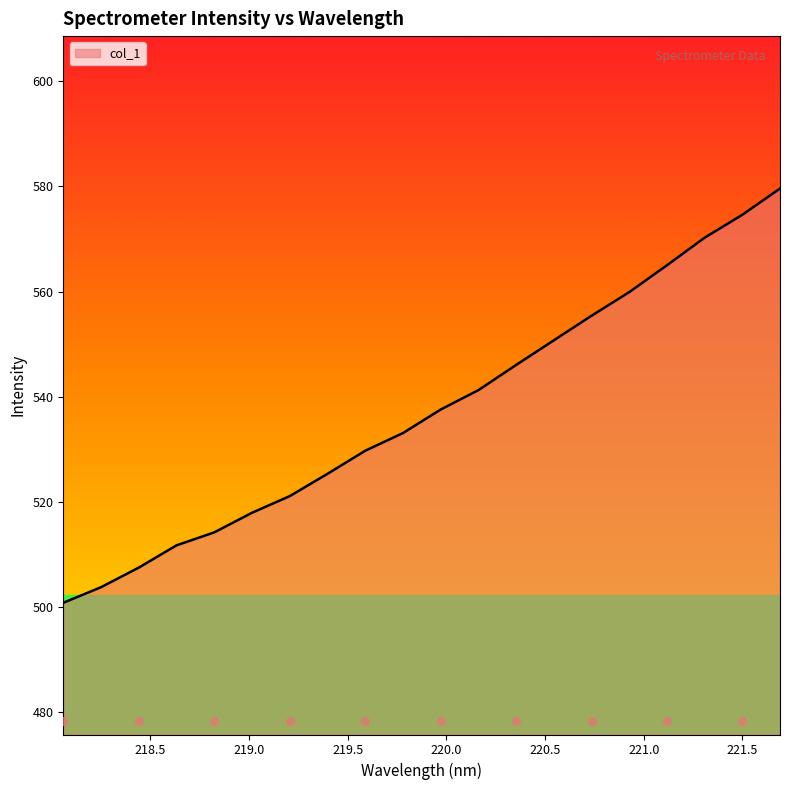

Which has a higher value, 221.1174 or 221.3083?

221.3083